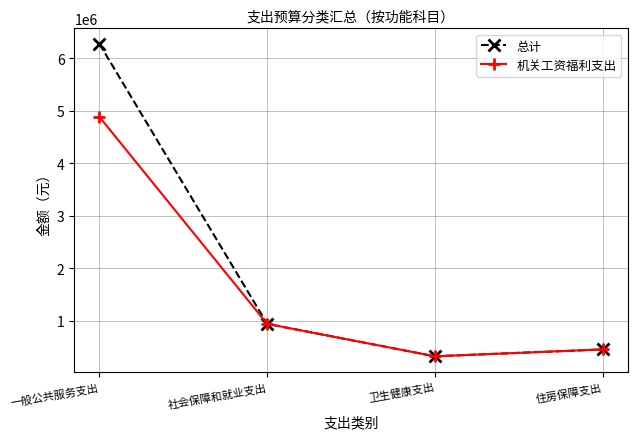

At which category is the sum across all series the highest?

一般公共服务支出